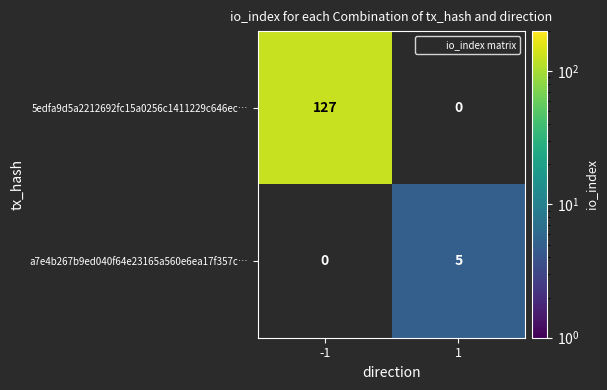

Which series has the largest range (max minus min)?

5edfa9d5a2212692fc15a0256c1411229c646ec…